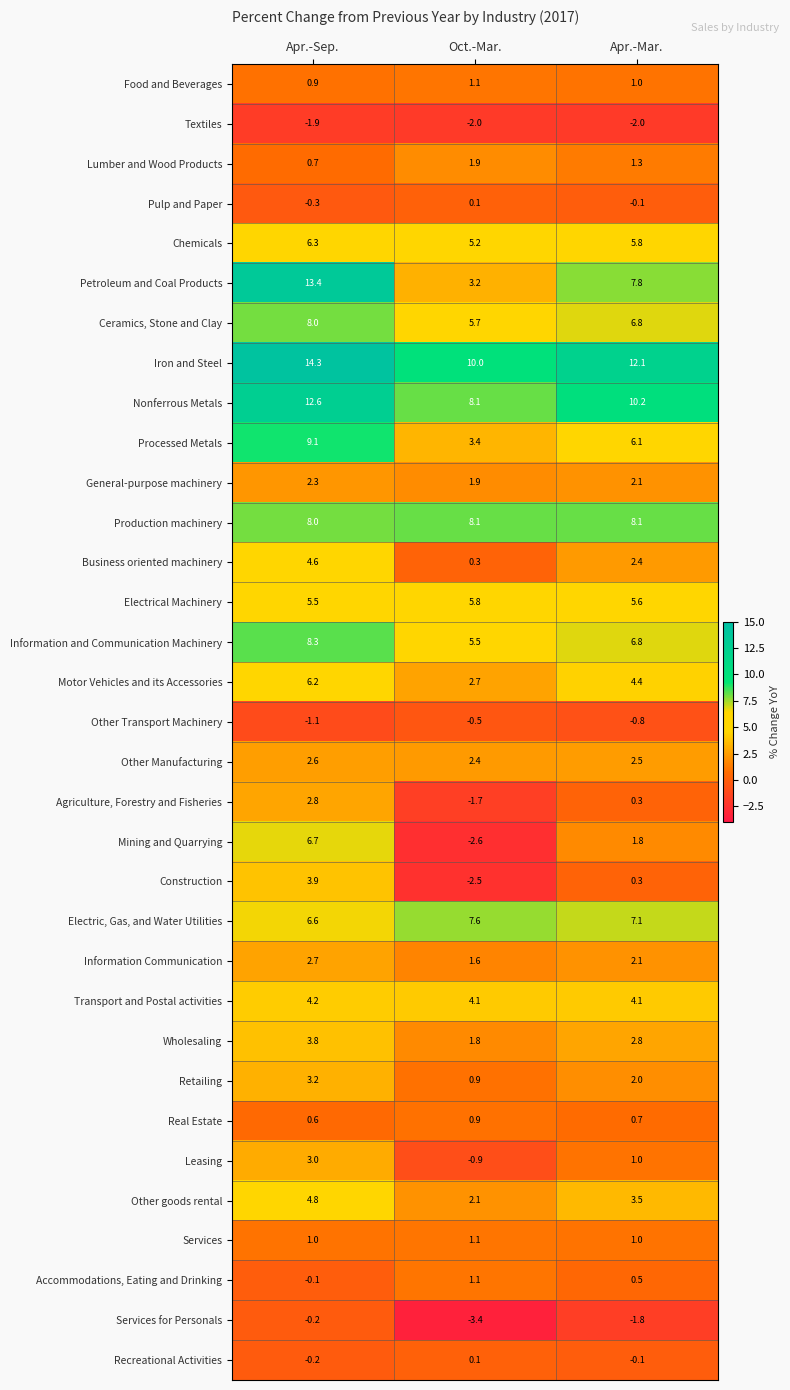

The Petroleum and Coal Products series shows 3.2 at Oct.-Mar.. True or false?

True